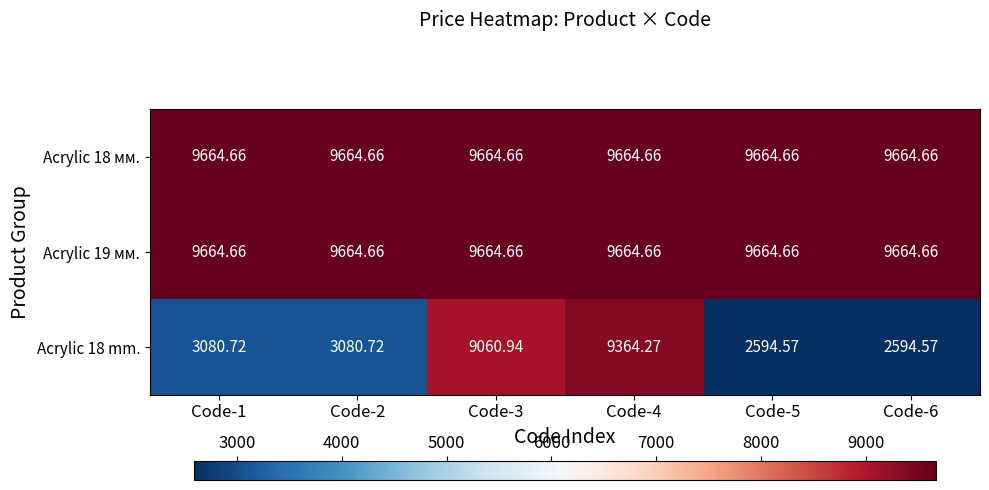

Is the value of Acrylic 19 мм. at Code-2 greater than the value of Acrylic 18 mm. at Code-4?

Yes